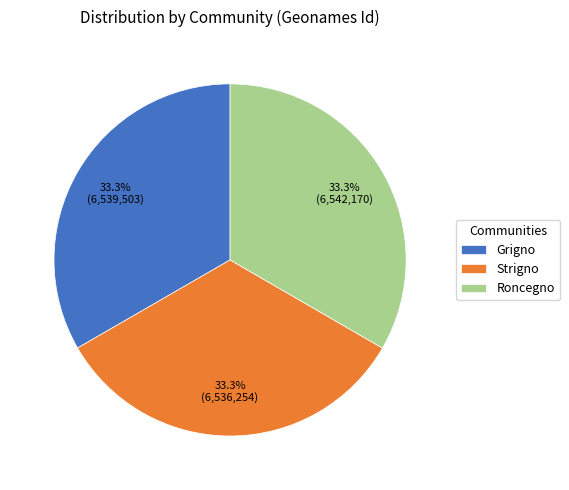

Is there a majority slice in this chart?

No